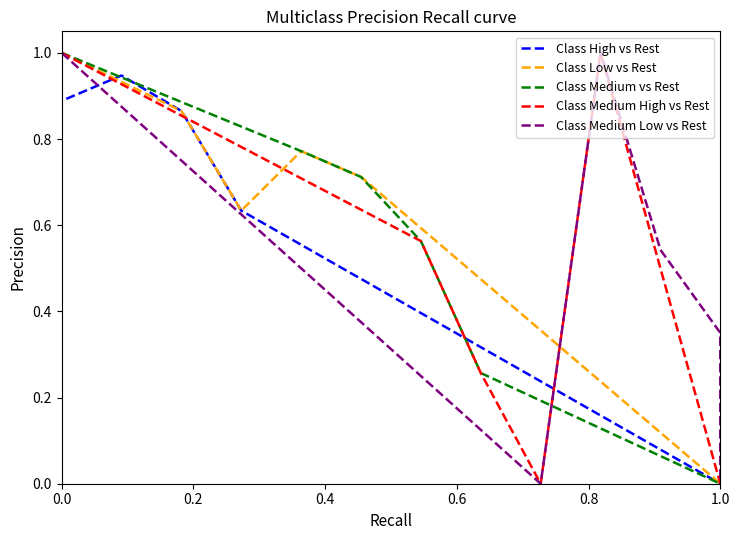

What is the label of the 4th point from the left?

0.6